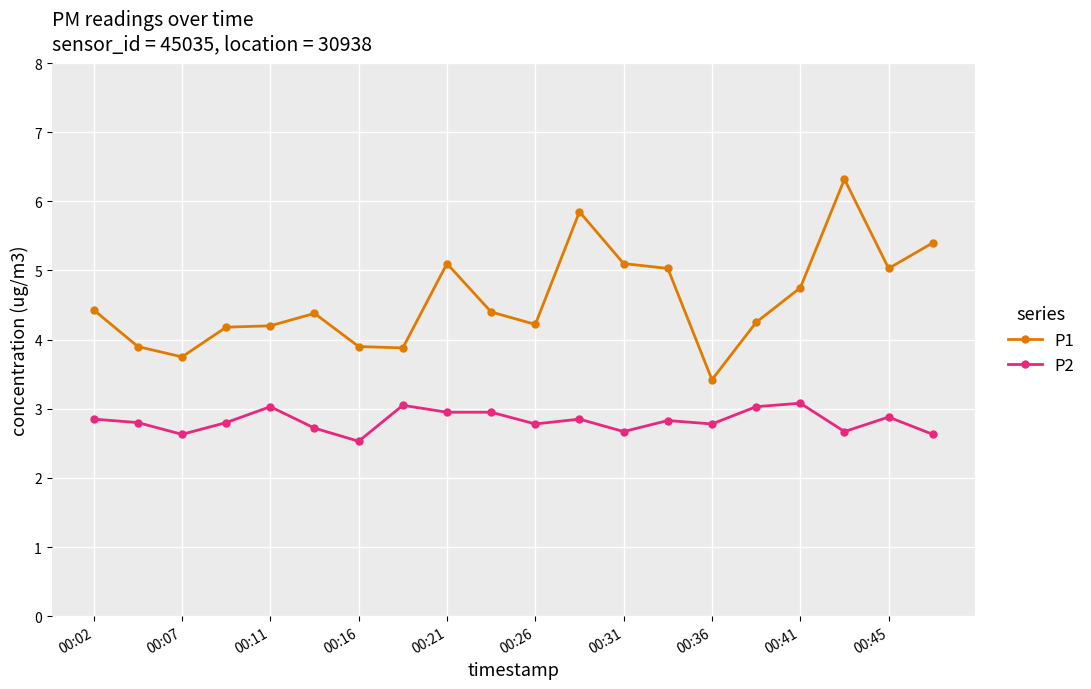

Which series has the largest total across all categories?

P1